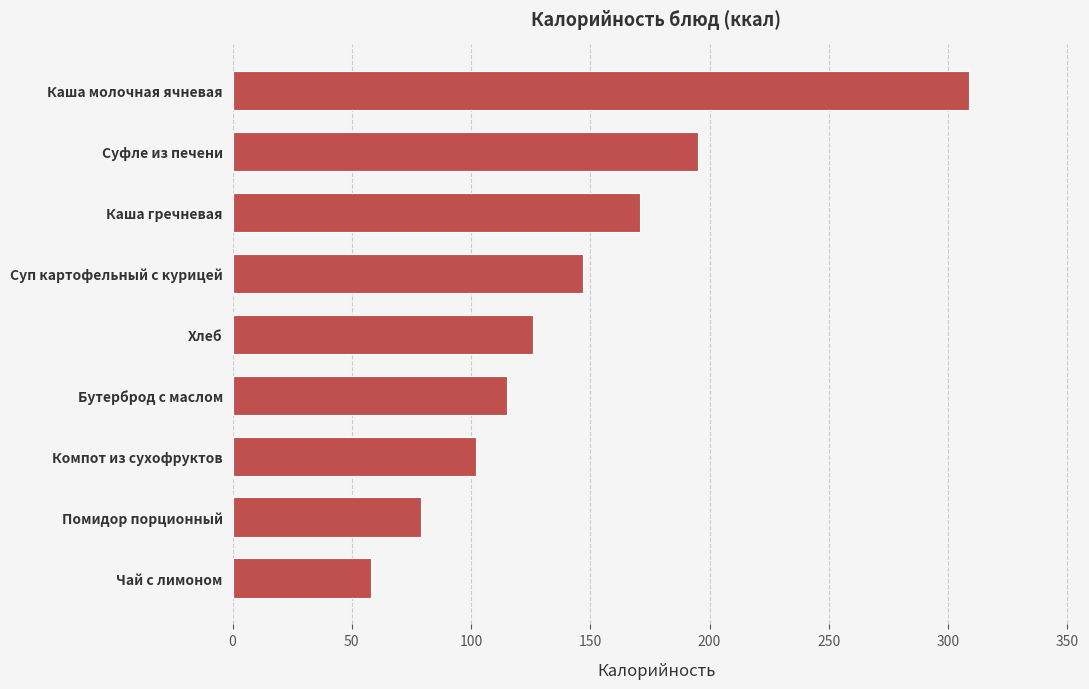

What is the average value?

145